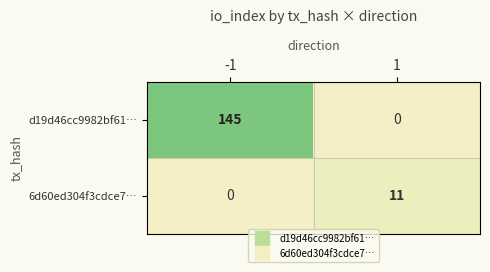

What is the difference between the highest and lowest values at -1?

145